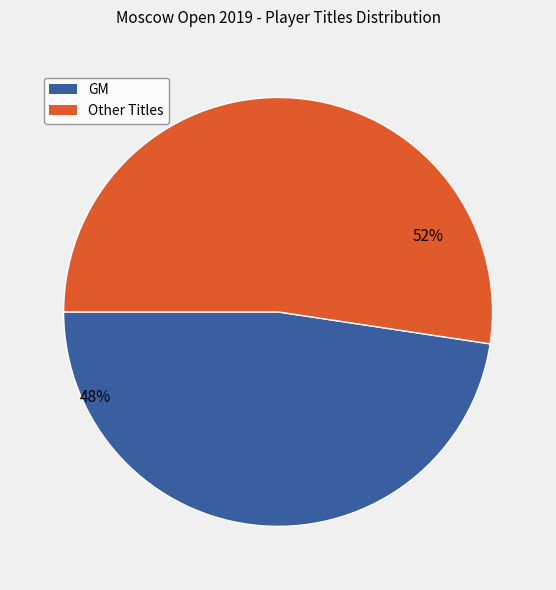

Does any single category account for the majority?

Yes